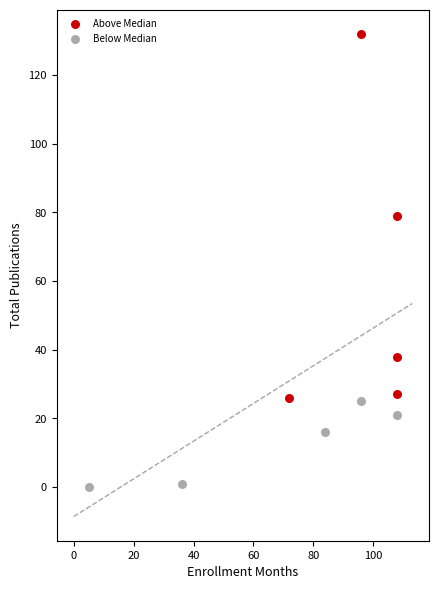

Which series has the largest Y range (max minus min)?

Above Median